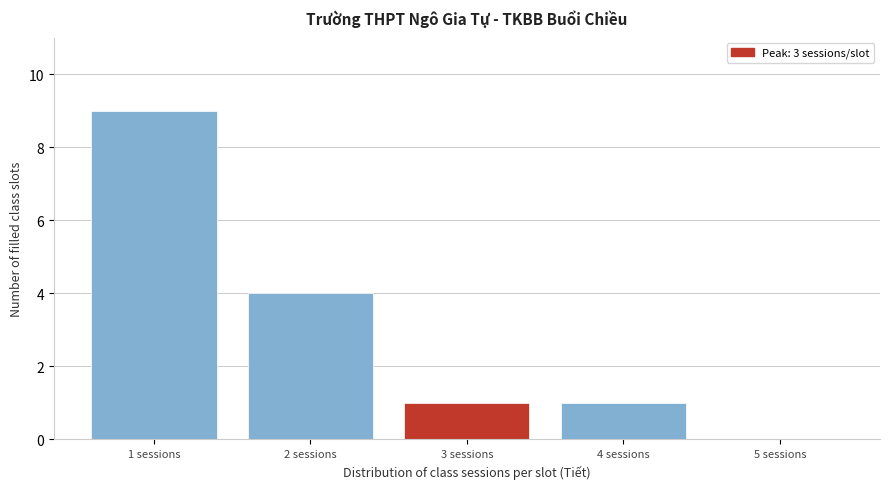

Which range on the x-axis has the tallest bar?

0.5 to 1.5